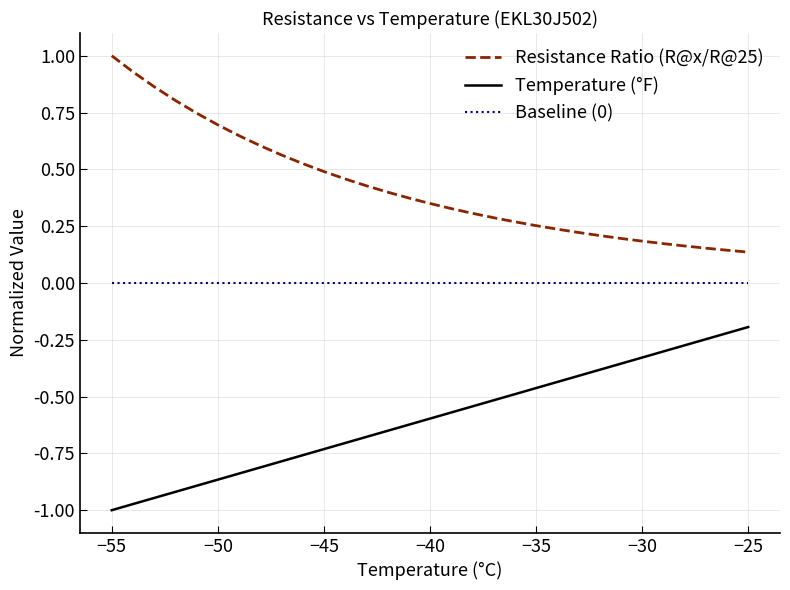

Which series has the largest total across all categories?

Resistance Ratio (R@x/R@25)